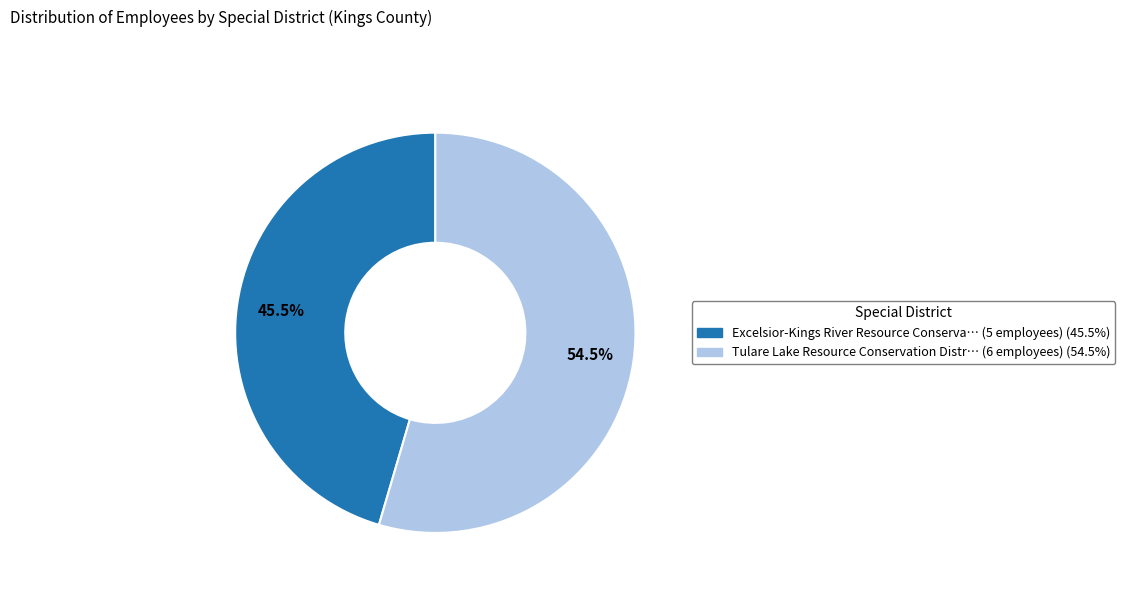

Does any single category account for the majority?

Yes